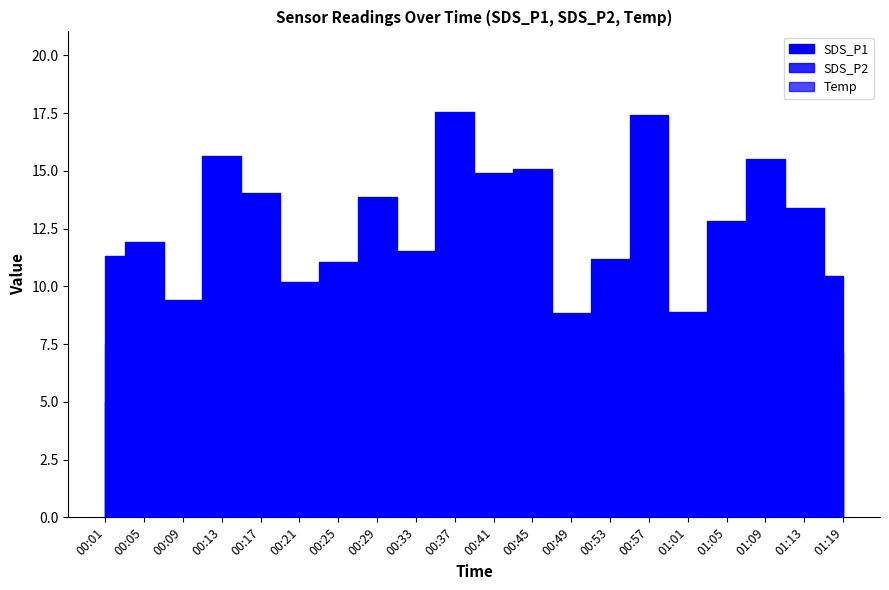

Is it true that SDS_P1 equals 5.7 at 00:25?

False